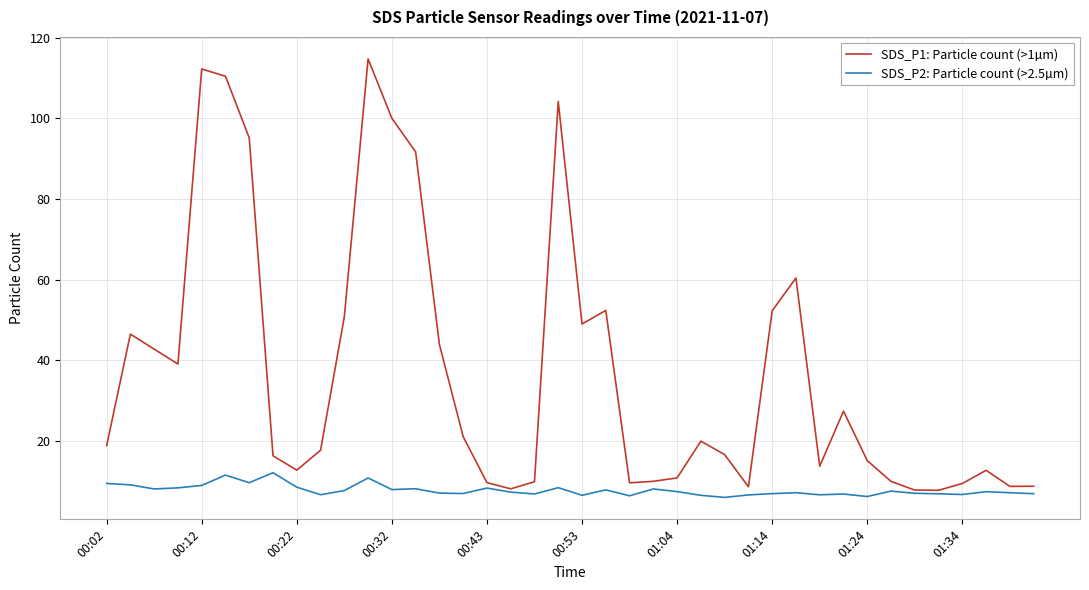

What is the difference between the maximum and second lowest values in the SDS_P1: Particle count (>1µm) series?

106.9